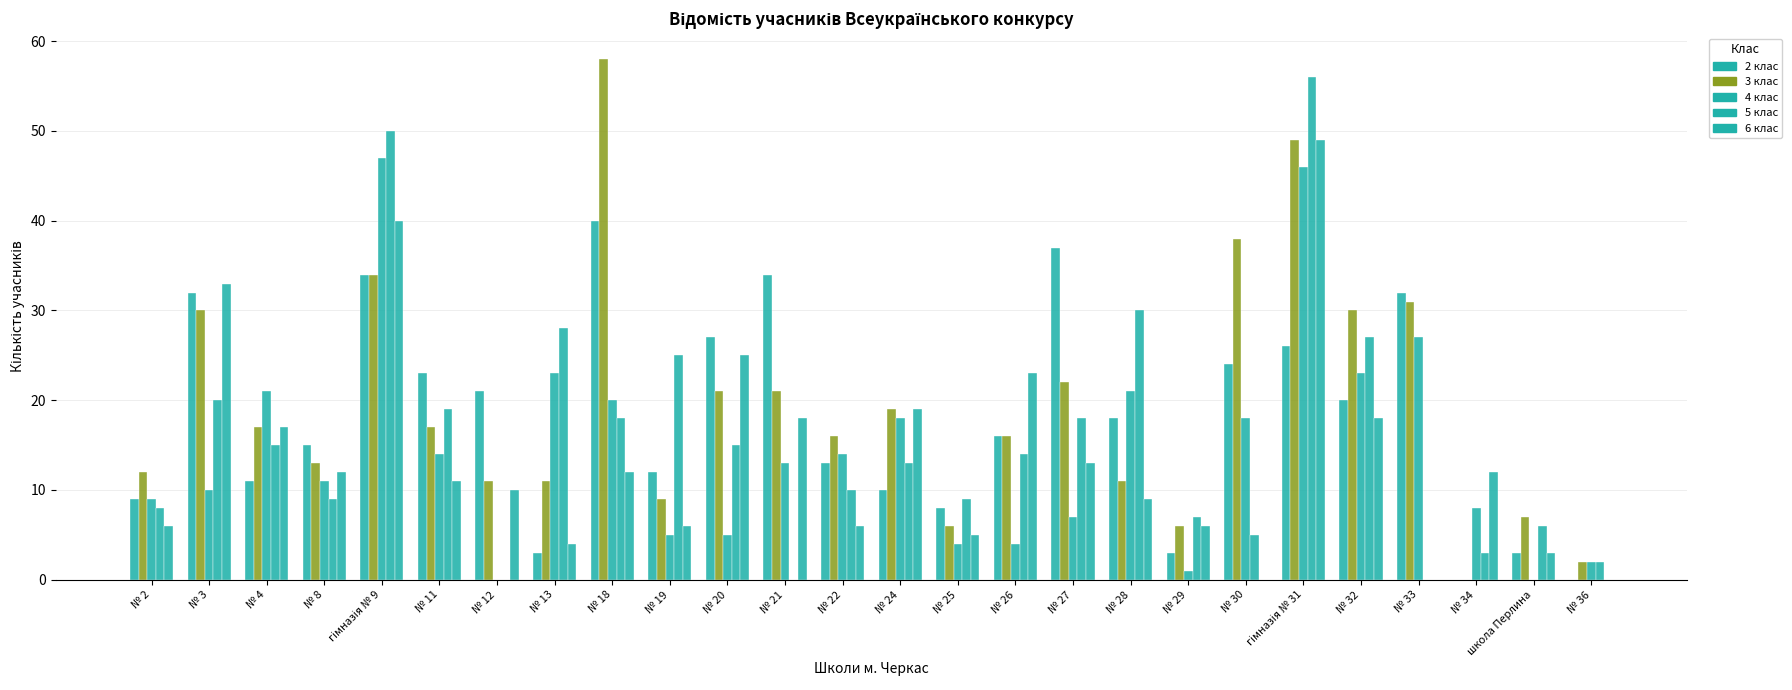

Which series has the largest total across all categories?

3 клас